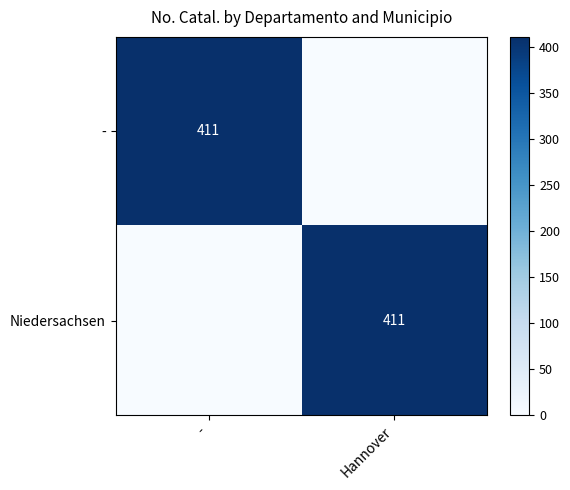

What is the spread (max minus min) of values at Hannover?

411